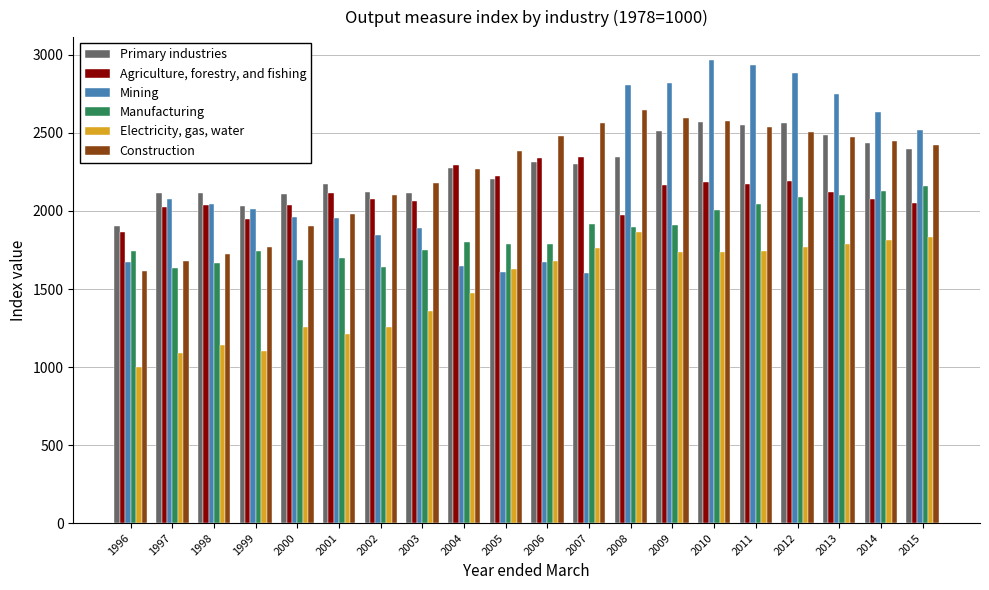

Count the number of data series in this chart.

6